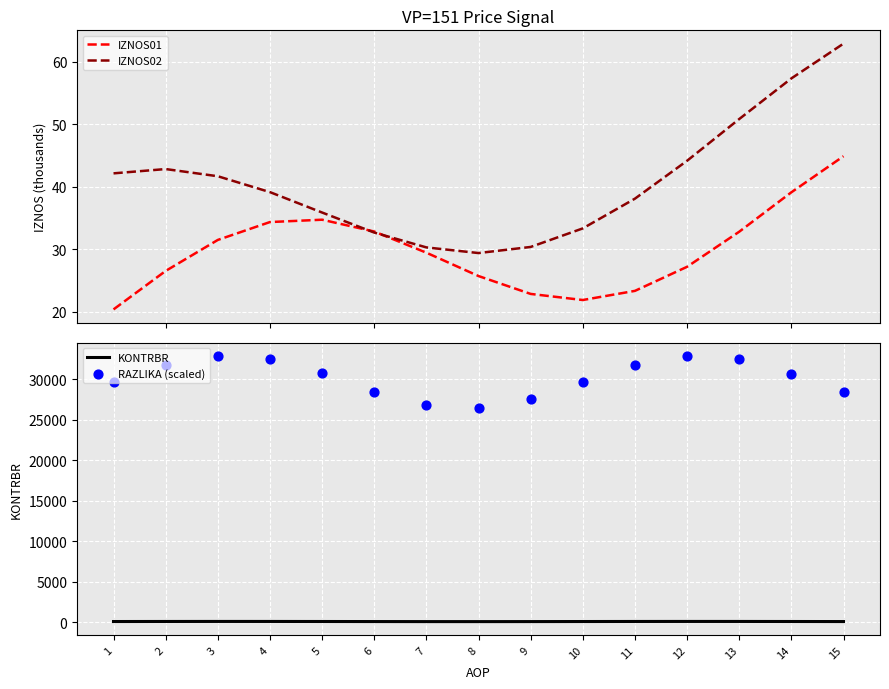

What are all the series names shown in the legend?

IZNOS01, IZNOS02, KONTRBR, RAZLIKA (scaled)